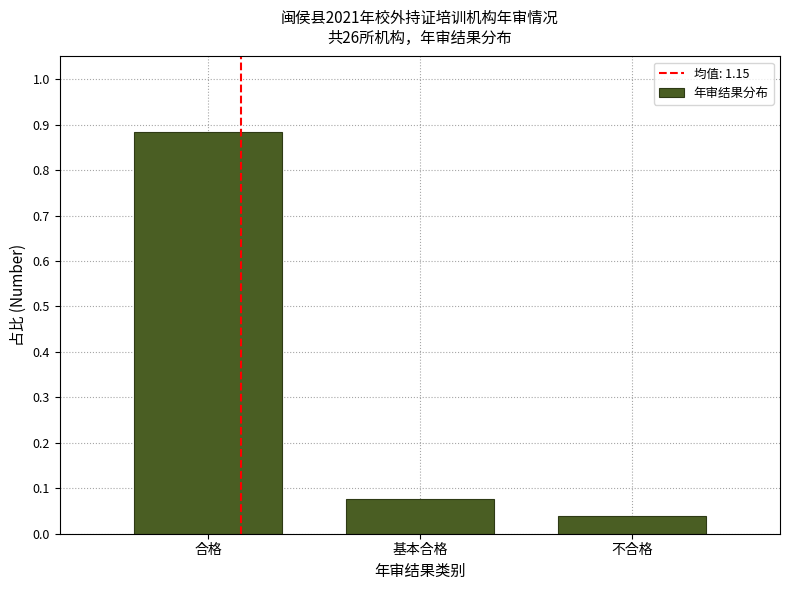

What is the sum of the values at 合格 and 基本合格?

1.0